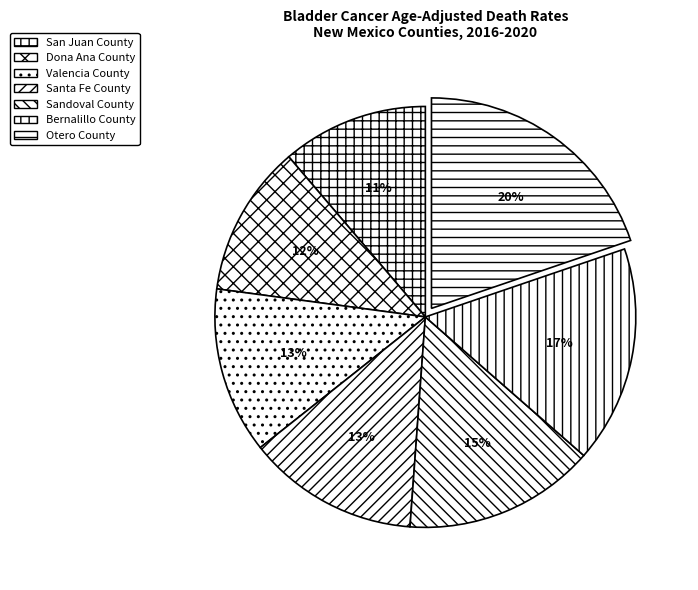

Does Sandoval County represent more than half of the total?

No